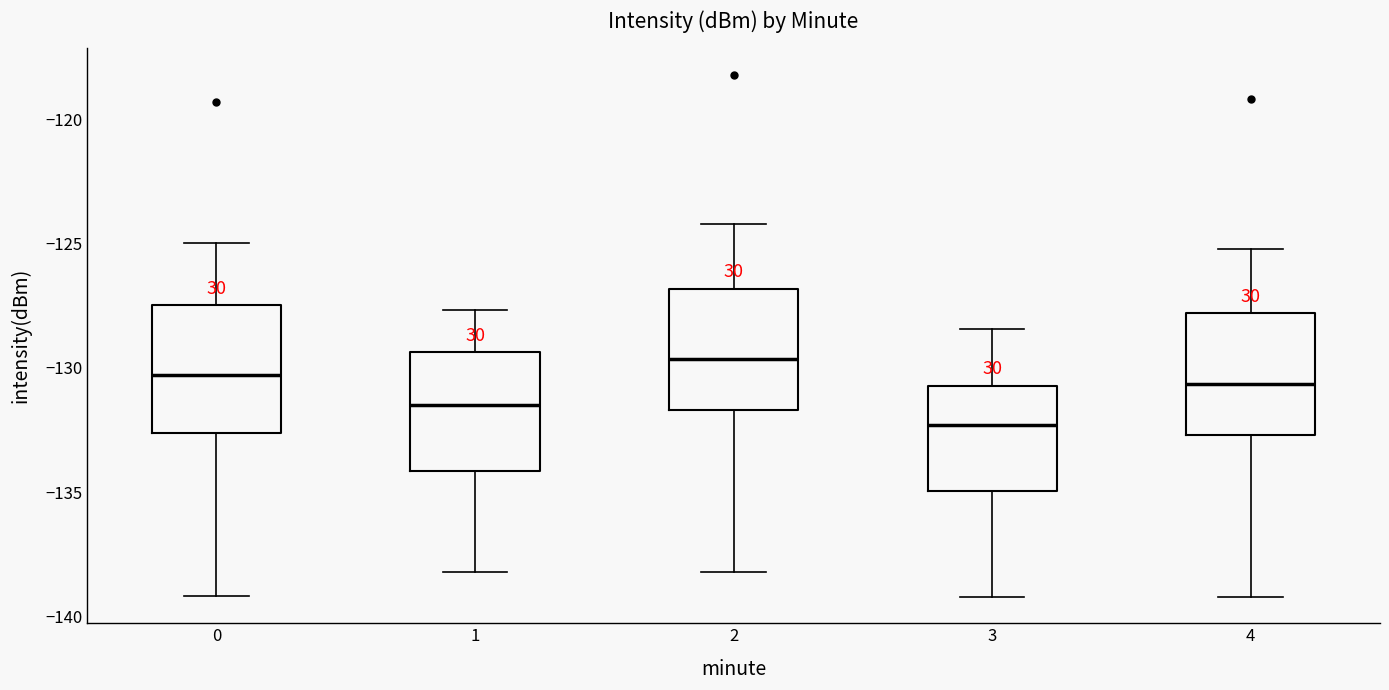

Reading left to right, read every box against the y-axis: the position of its median line, the range the box covers, and the ends of its whiskers. The values are not printed on the chart, so give them approximately, as read against the axis.

0: median -130.5, box -132.5 to -127.5, whiskers -139.0 to -125.0
1: median -131.5, box -134.0 to -129.5, whiskers -138.0 to -127.5
2: median -129.5, box -131.5 to -127.0, whiskers -138.0 to -124.0
3: median -132.5, box -135.0 to -130.5, whiskers -139.0 to -128.5
4: median -130.5, box -132.5 to -128.0, whiskers -139.0 to -125.0